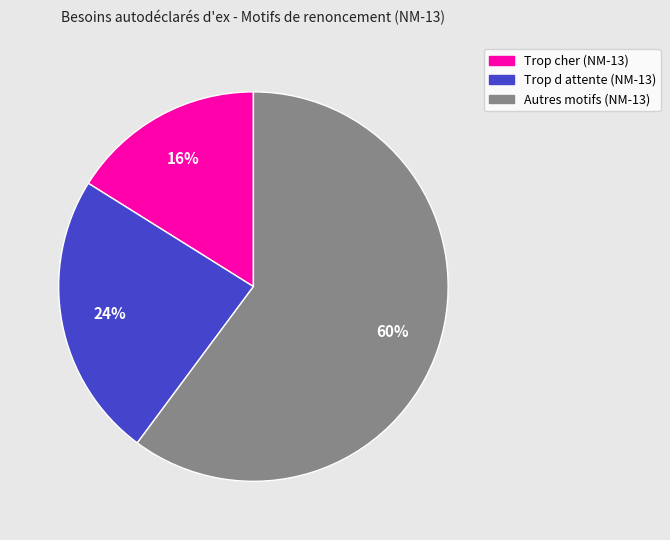

Is there any slice that represents more than half of the pie?

Yes